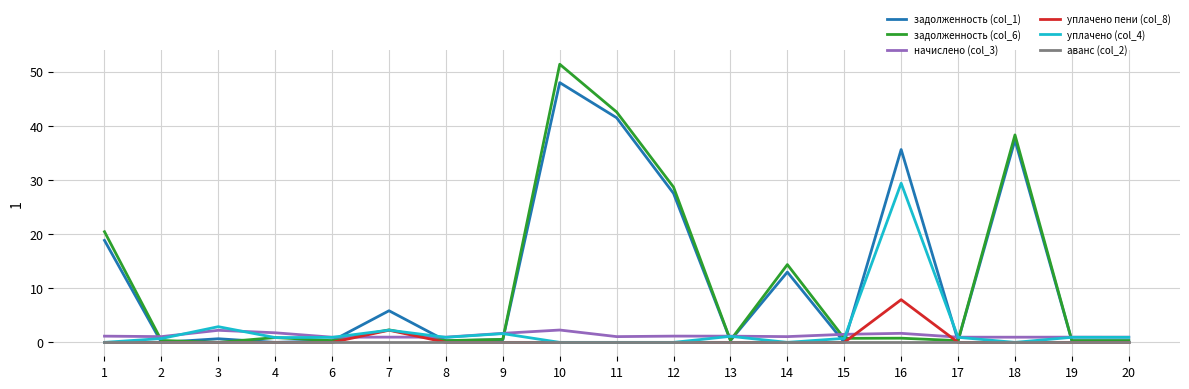

What is the average value of the начислено (col_3) series?

1.3